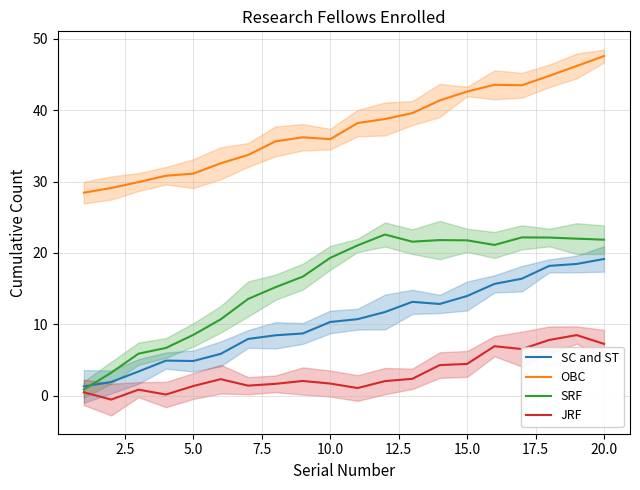

The value of SRF at 15.0 is 21.8. True or false?

True